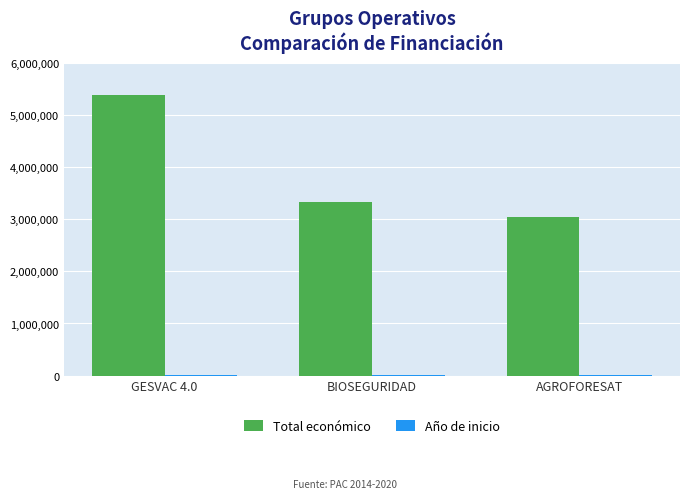

Which series has the largest total across all categories?

Total económico